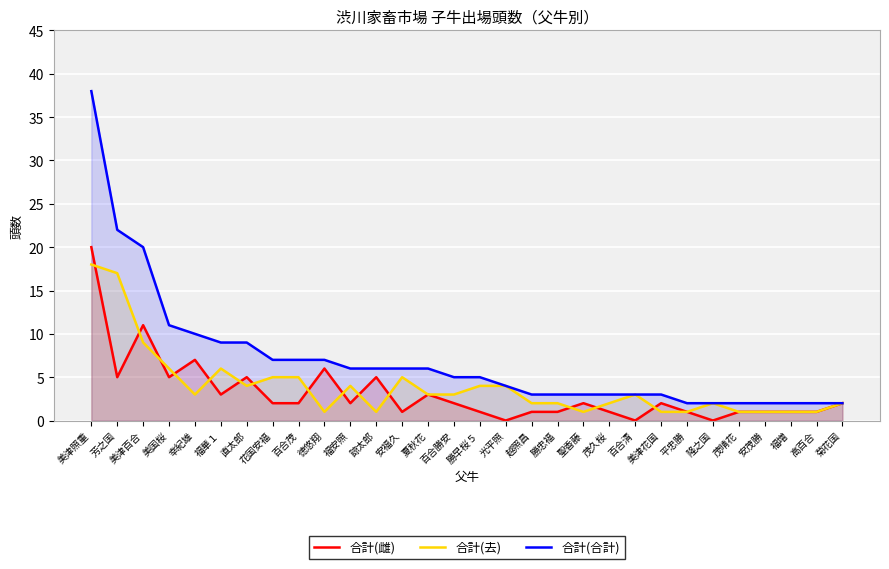

Does the chart display data point markers on the line(s)?

No